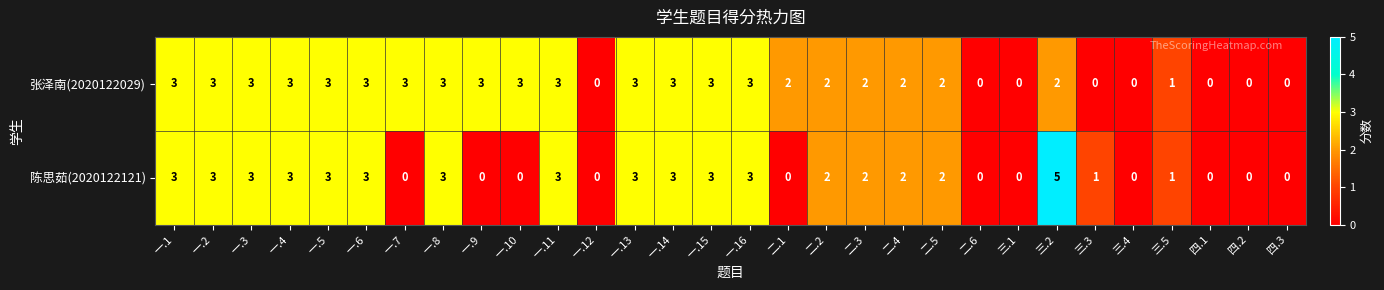

Is the value of 陈思茹(2020122121) at 一.10 greater than the value of 张泽南(2020122029) at 一.1?

No